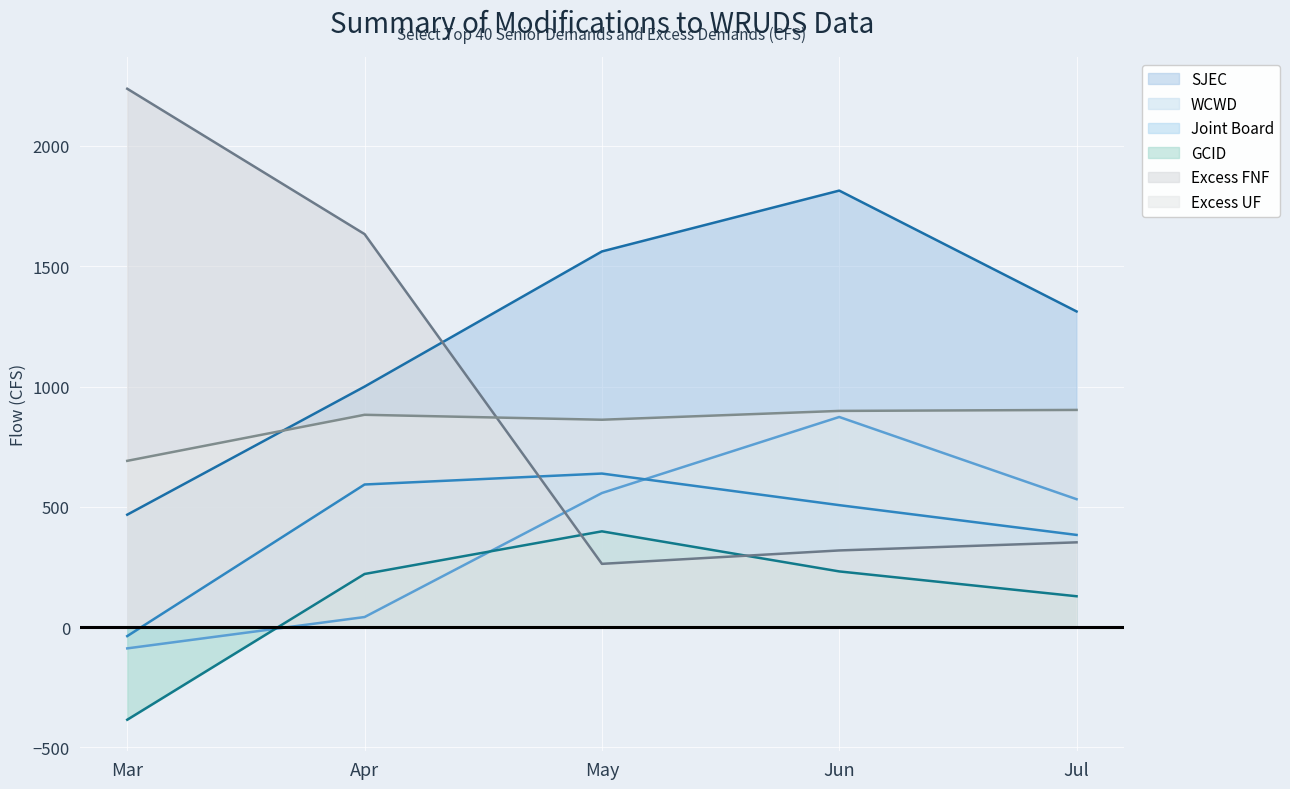

What are all the series names shown in the legend?

SJEC, WCWD, Joint Board, GCID, Excess FNF, Excess UF